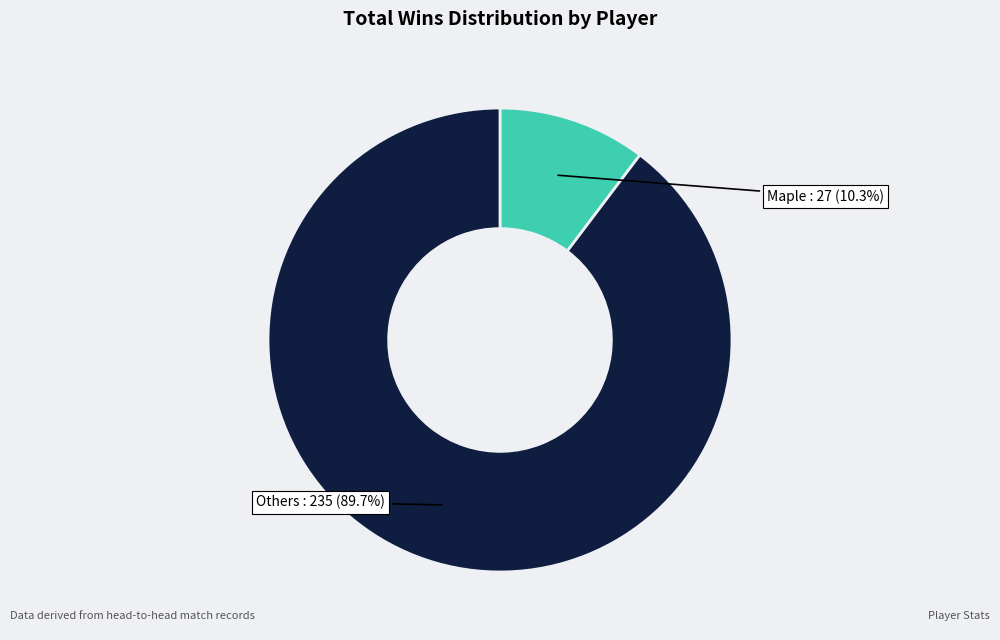

Between Maple and Others, which is larger?

Others